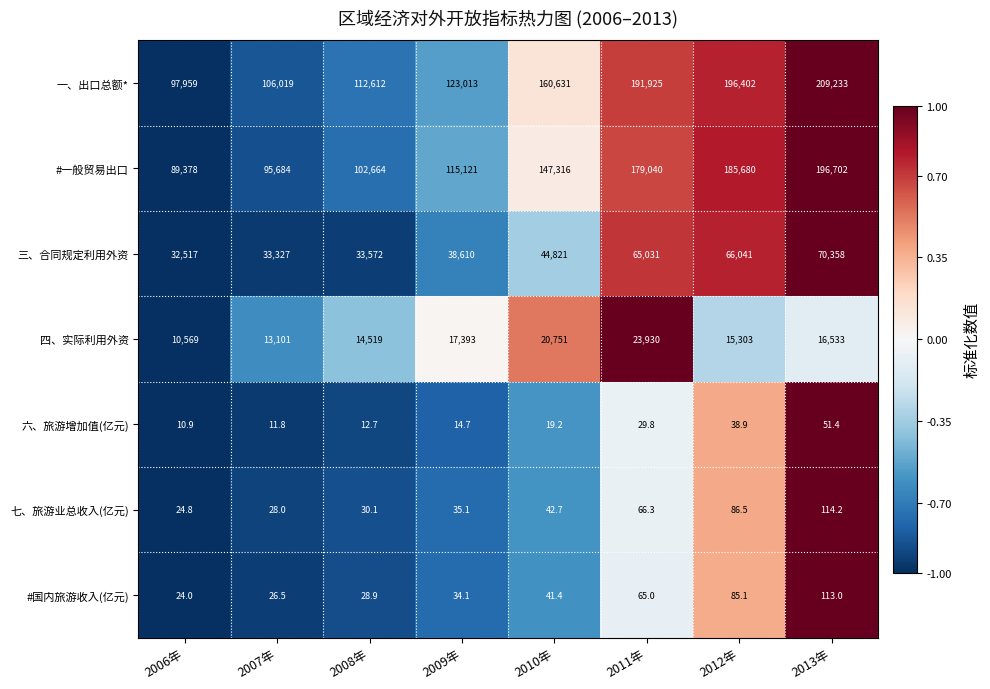

How many categories are shown in the chart?

8